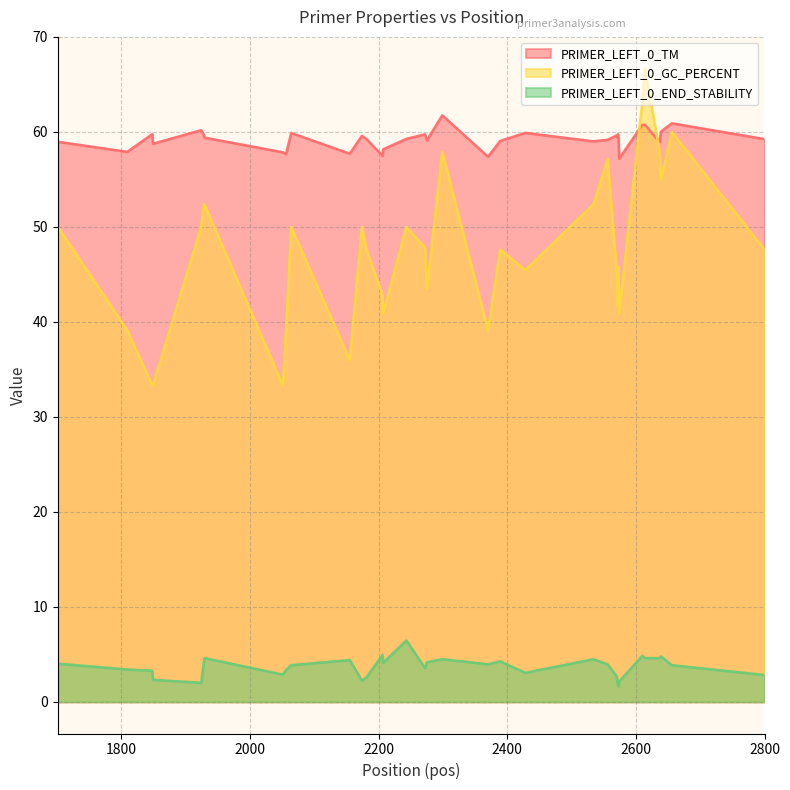

At how many categories does at least one series exceed 25?

35